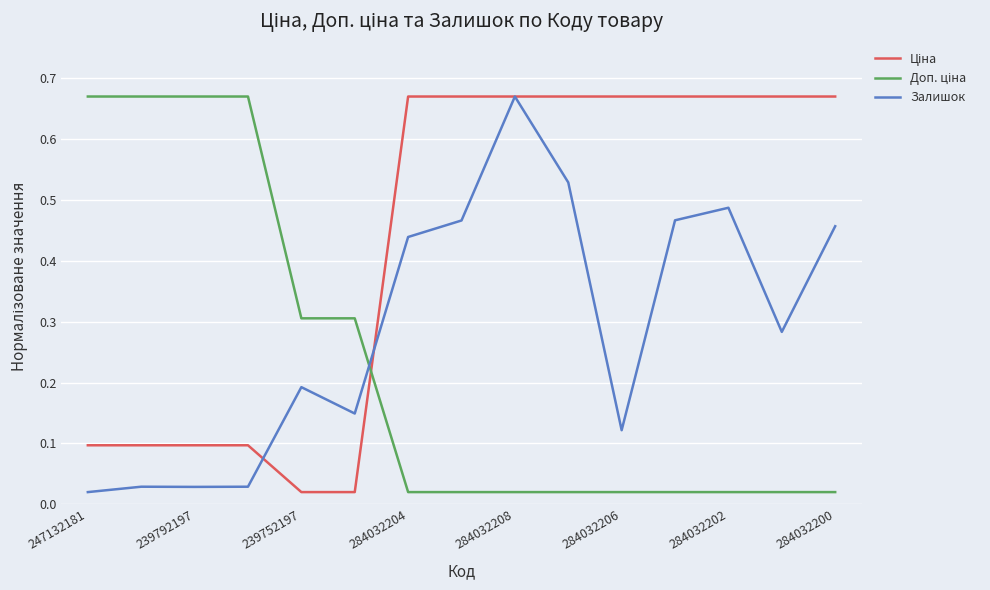

Does the chart display data point markers on the line(s)?

No